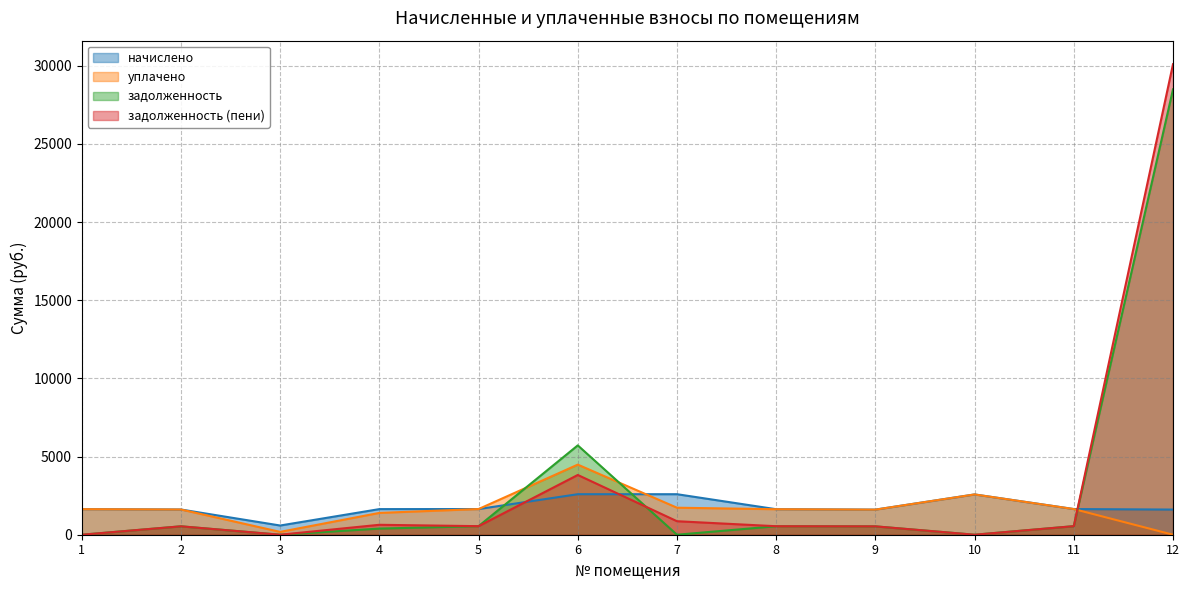

What is the total value across all series at 11?

4379.7